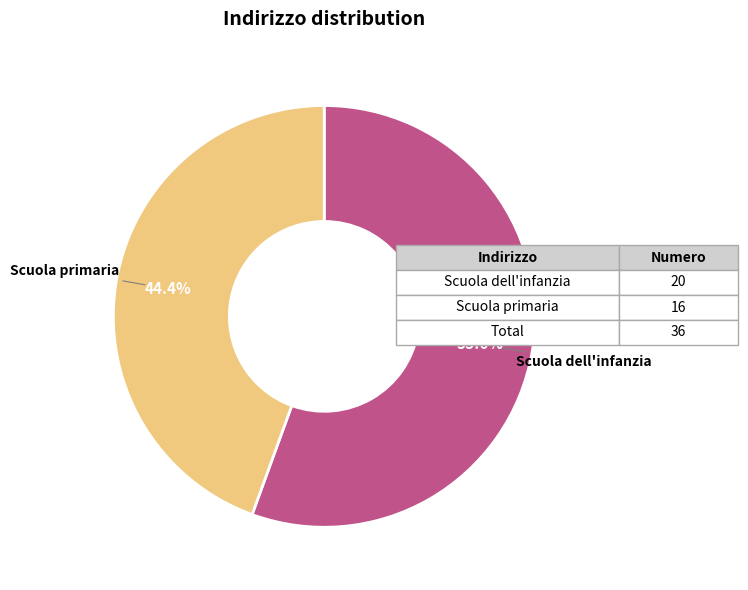

Does any single category account for the majority?

Yes